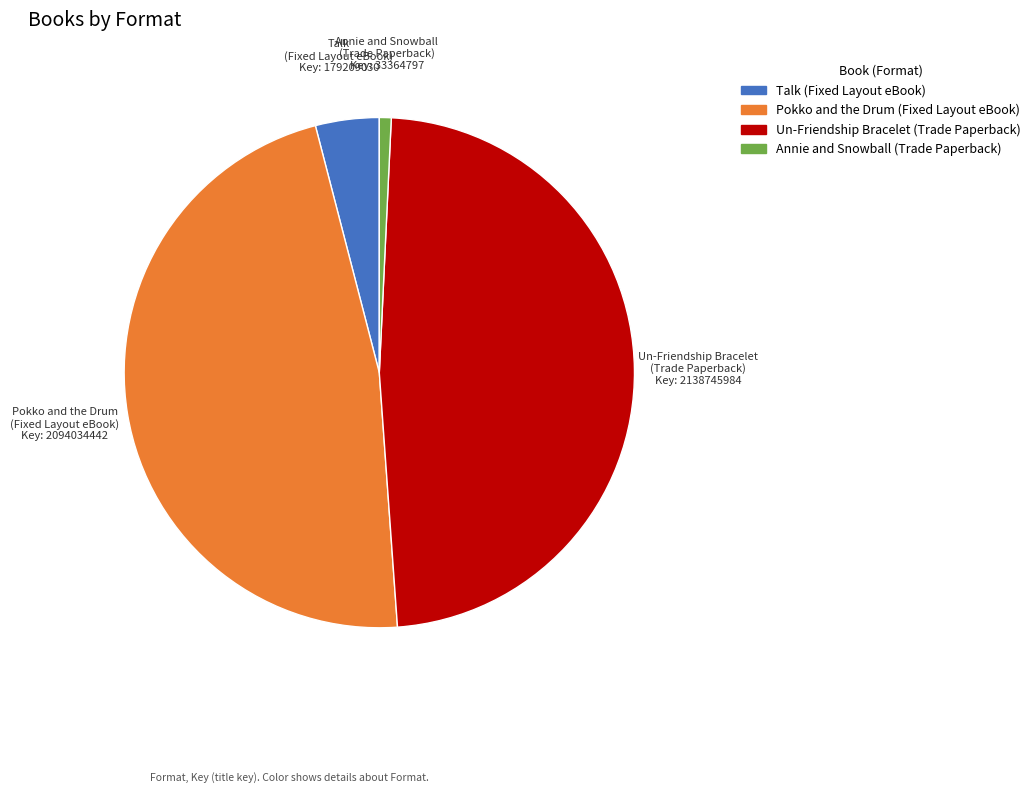

Is there any slice that represents more than half of the pie?

No